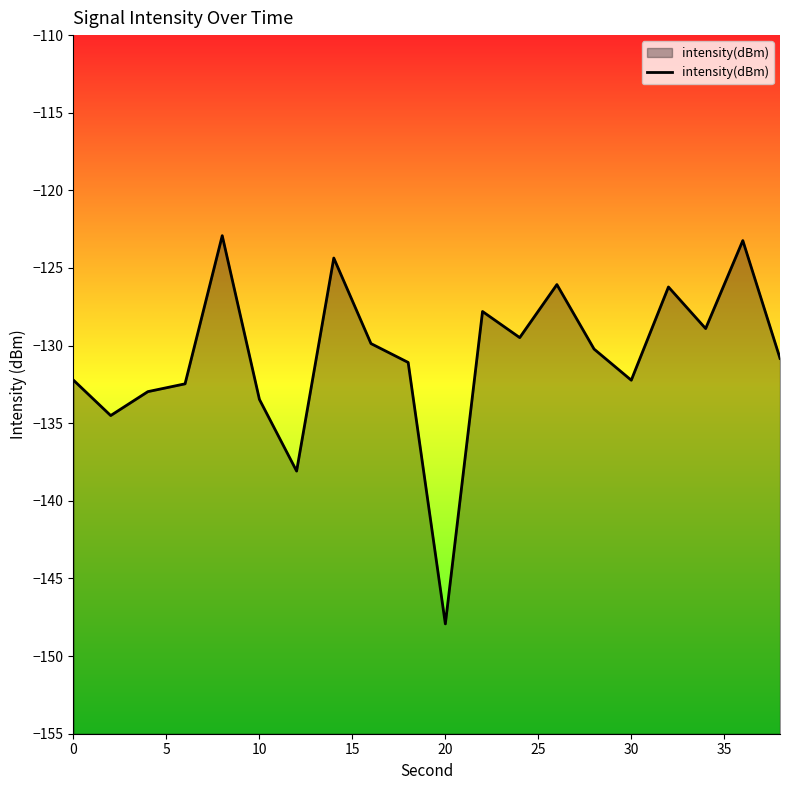

What is the difference between the maximum and minimum values?

25.0